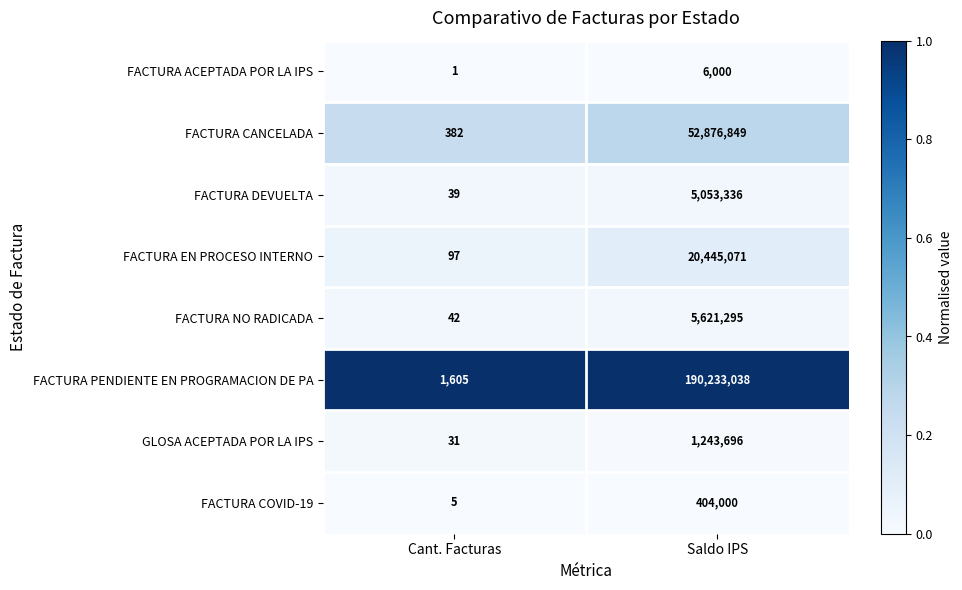

What is the spread (max minus min) of values at Cant. Facturas?

1604